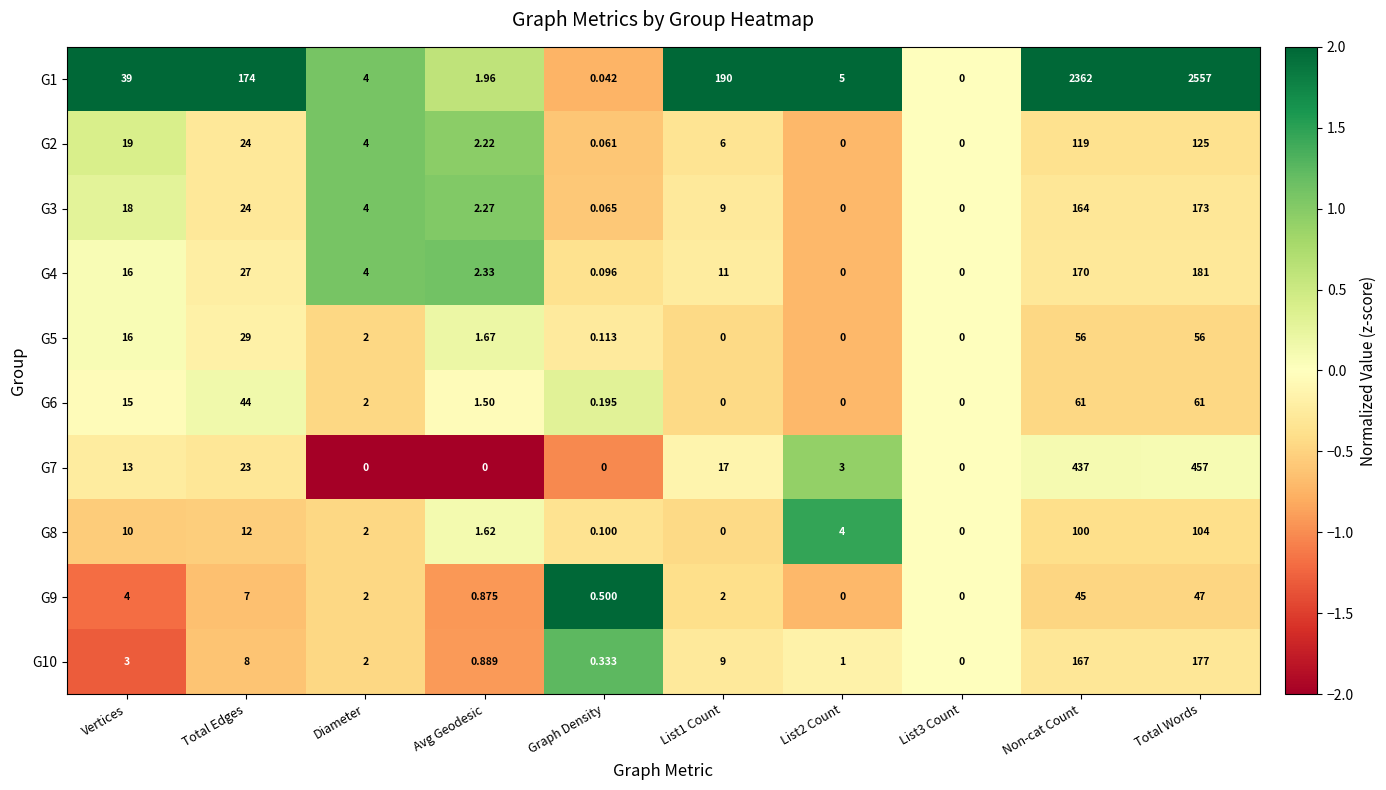

Which category has the highest value across all series?

Total Words